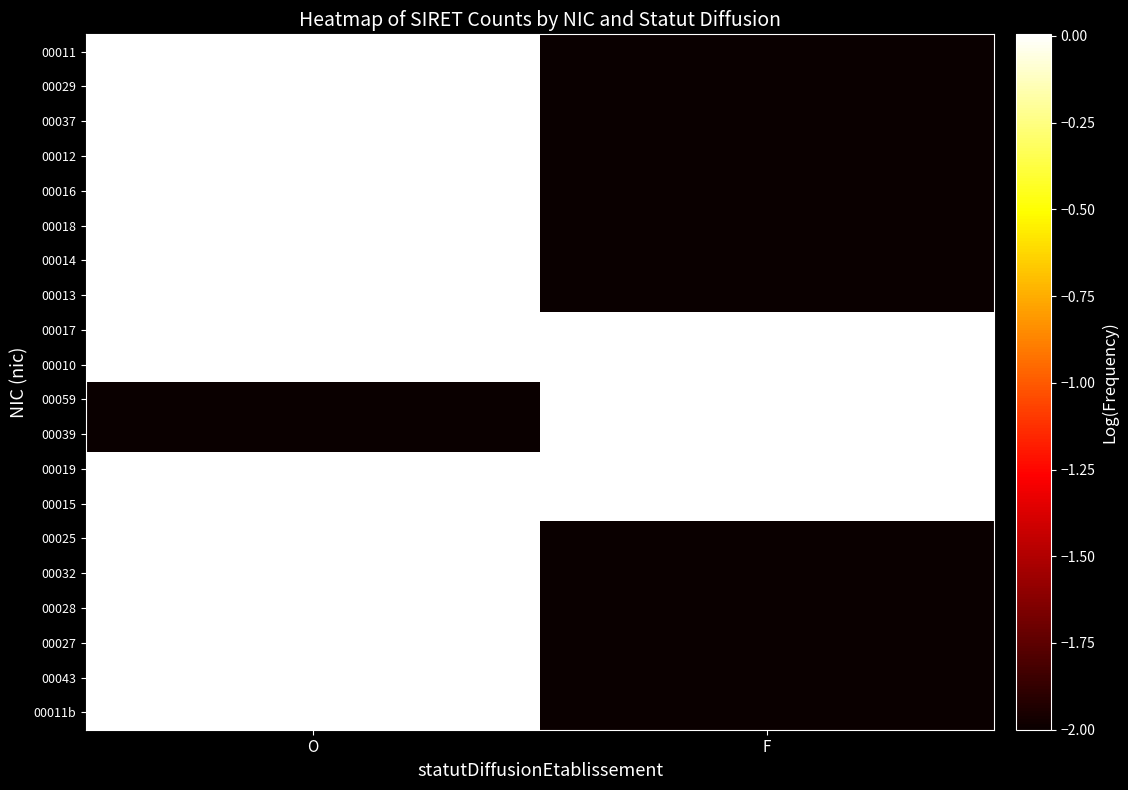

Which category has the highest value across all series?

O